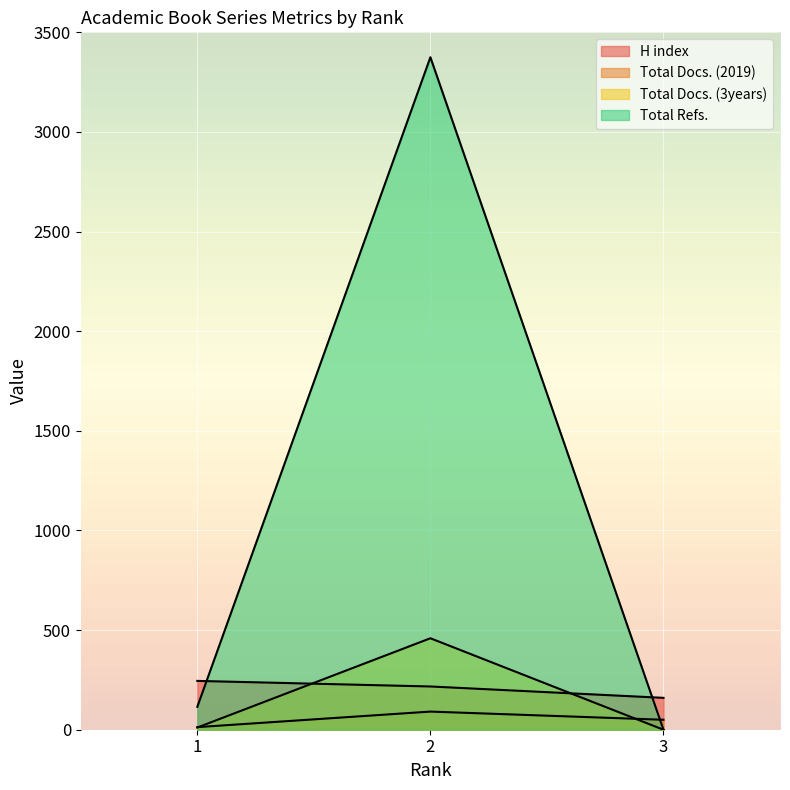

At which category is the sum across all series the highest?

2